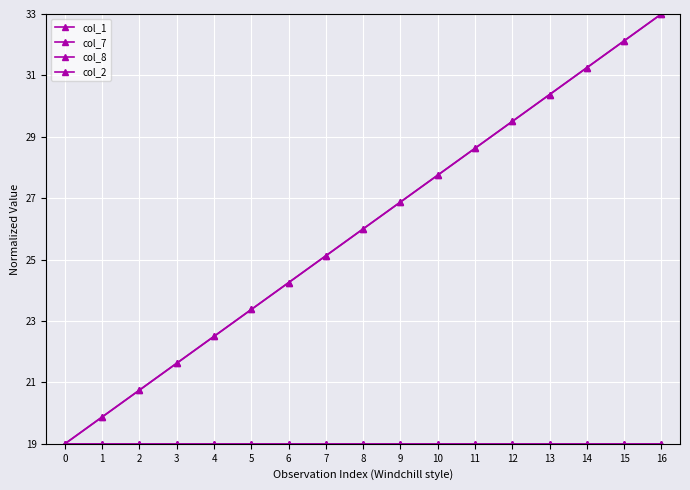

Reading left to right, list all the values displayed in this chart.

col_1: 0=19.0	1=19.9	2=20.8	3=21.6	4=22.5	5=23.4	6=24.2	7=25.1	8=26.0	9=26.9	10=27.8	11=28.6	12=29.5	13=30.4	14=31.2	15=32.1	16=33.0
col_7: 0=19.0	1=19.9	2=20.7	3=21.6	4=22.5	5=23.4	6=24.3	7=25.1	8=26.0	9=26.9	10=27.8	11=28.6	12=29.5	13=30.4	14=31.3	15=32.1	16=33.0
col_8: 0=19.0	1=19.0	2=19.0	3=19.0	4=19.0	5=19.0	6=19.0	7=19.0	8=19.0	9=19.0	10=19.0	11=19.0	12=19.0	13=19.0	14=19.0	15=19.0	16=19.0
col_2: 0=19.0	1=19.0	2=19.0	3=19.0	4=19.0	5=19.0	6=19.0	7=19.0	8=19.0	9=19.0	10=19.0	11=19.0	12=19.0	13=19.0	14=19.0	15=19.0	16=19.0